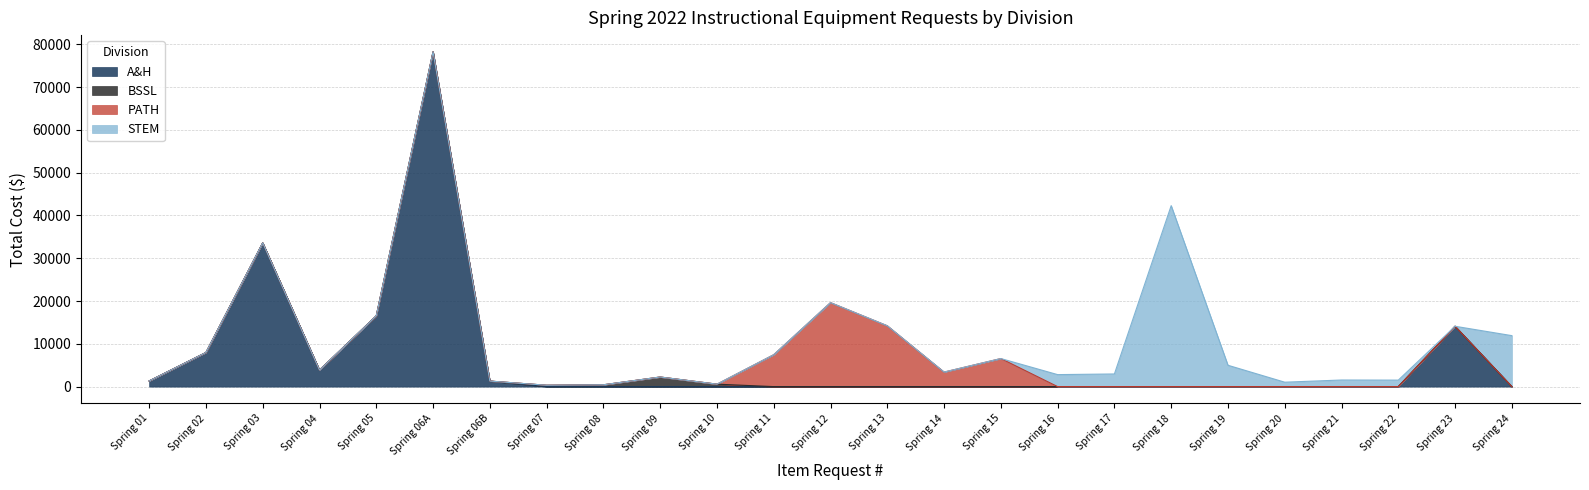

What are all the series names shown in the legend?

A&H, BSSL, PATH, STEM